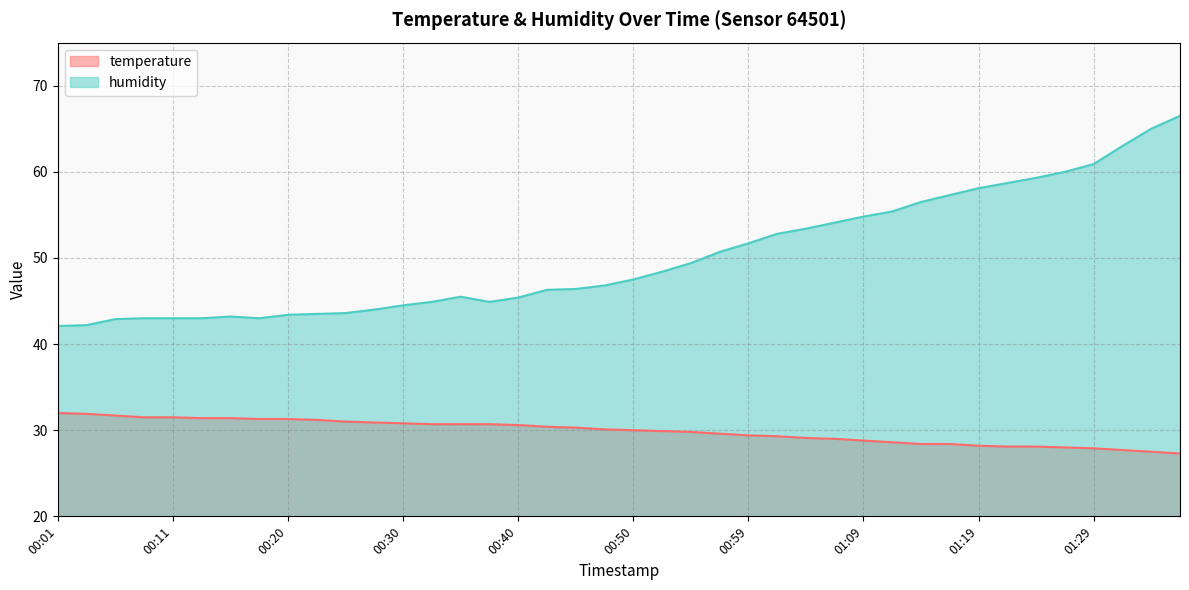

At how many categories does at least one series exceed 65?

1